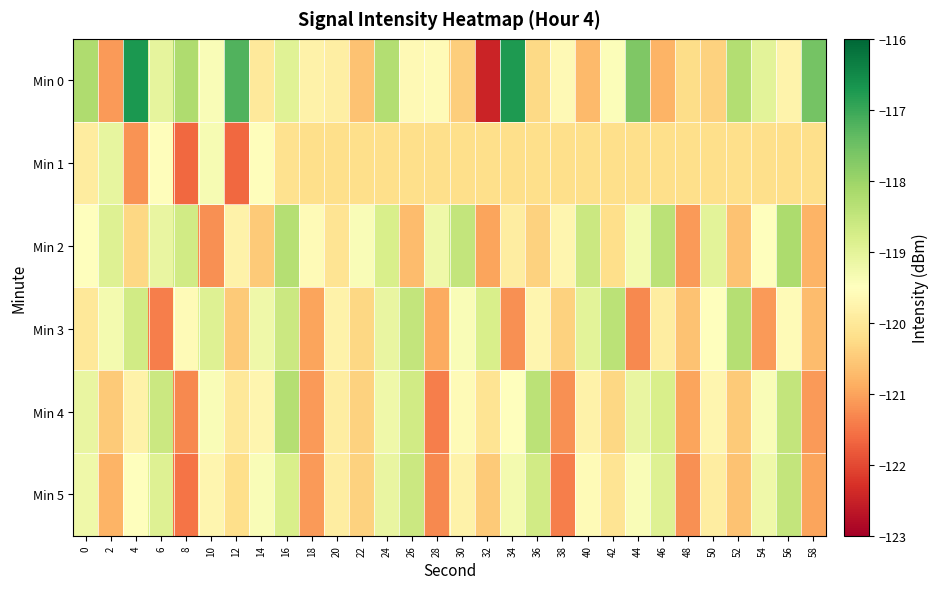

What is the total value across all series at 40?

-717.9